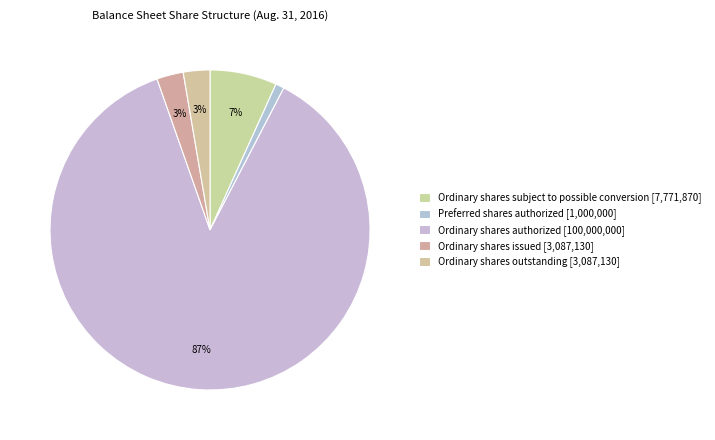

To the nearest percent, what is the difference between the largest and smallest slice percentages?

86%